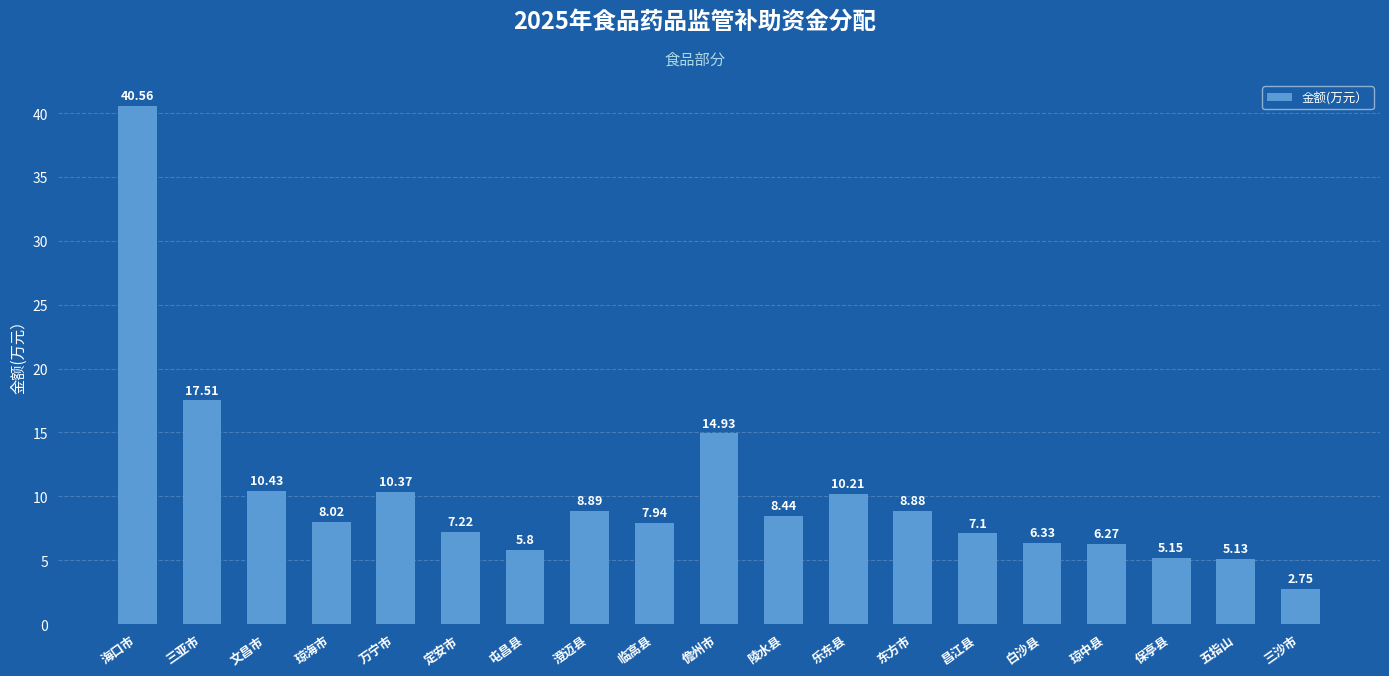

Rank the categories by value from lowest to highest.

三沙市, 五指山, 保亭县, 屯昌县, 琼中县, 白沙县, 昌江县, 定安市, 临高县, 琼海市, 陵水县, 东方市, 澄迈县, 乐东县, 万宁市, 文昌市, 儋州市, 三亚市, 海口市